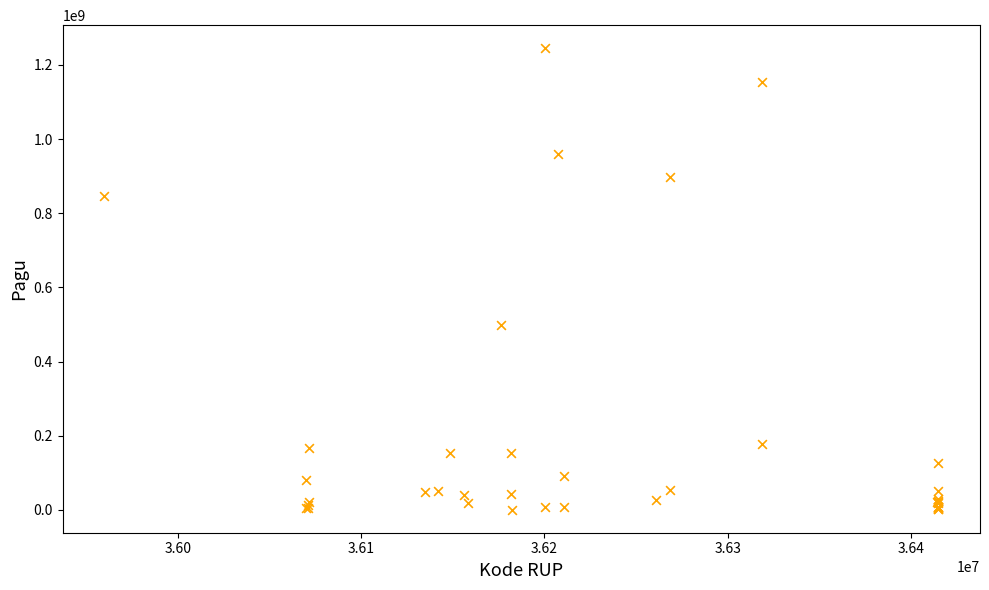

What Y value in the scatter plot is closest to 622840000?

499932000